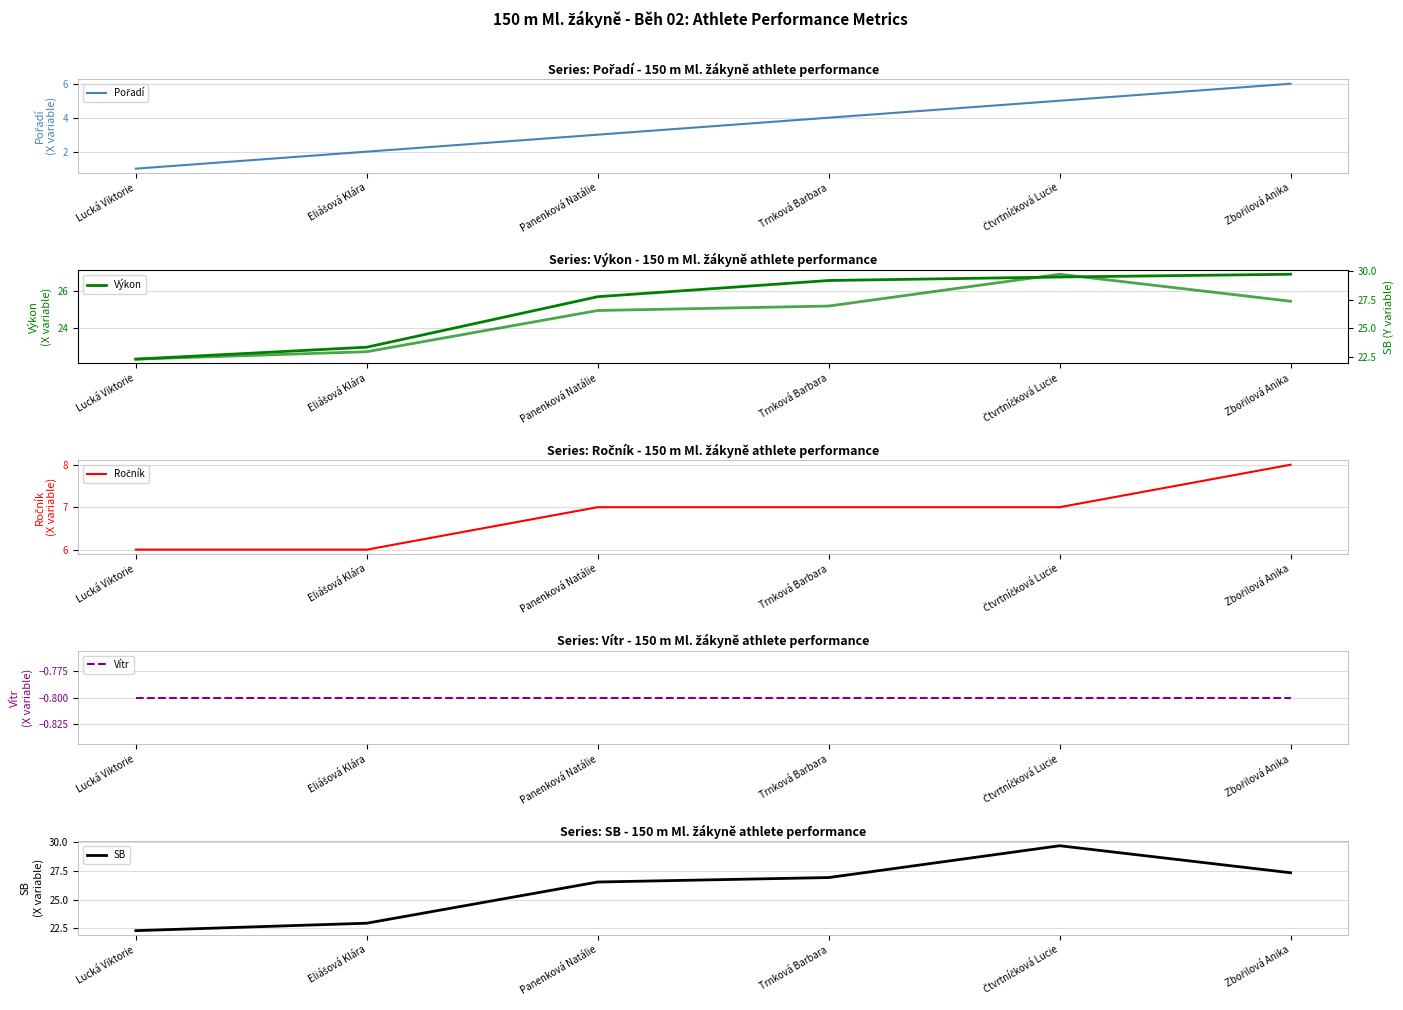

Which series has the largest total across all categories?

SB